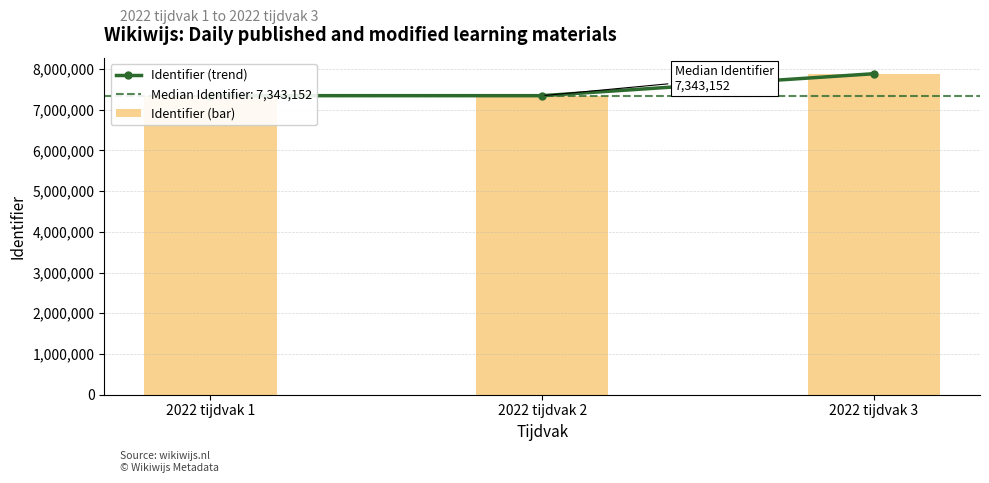

Where does the Identifier (bar) series first go above 7343152?

2022 tijdvak 3